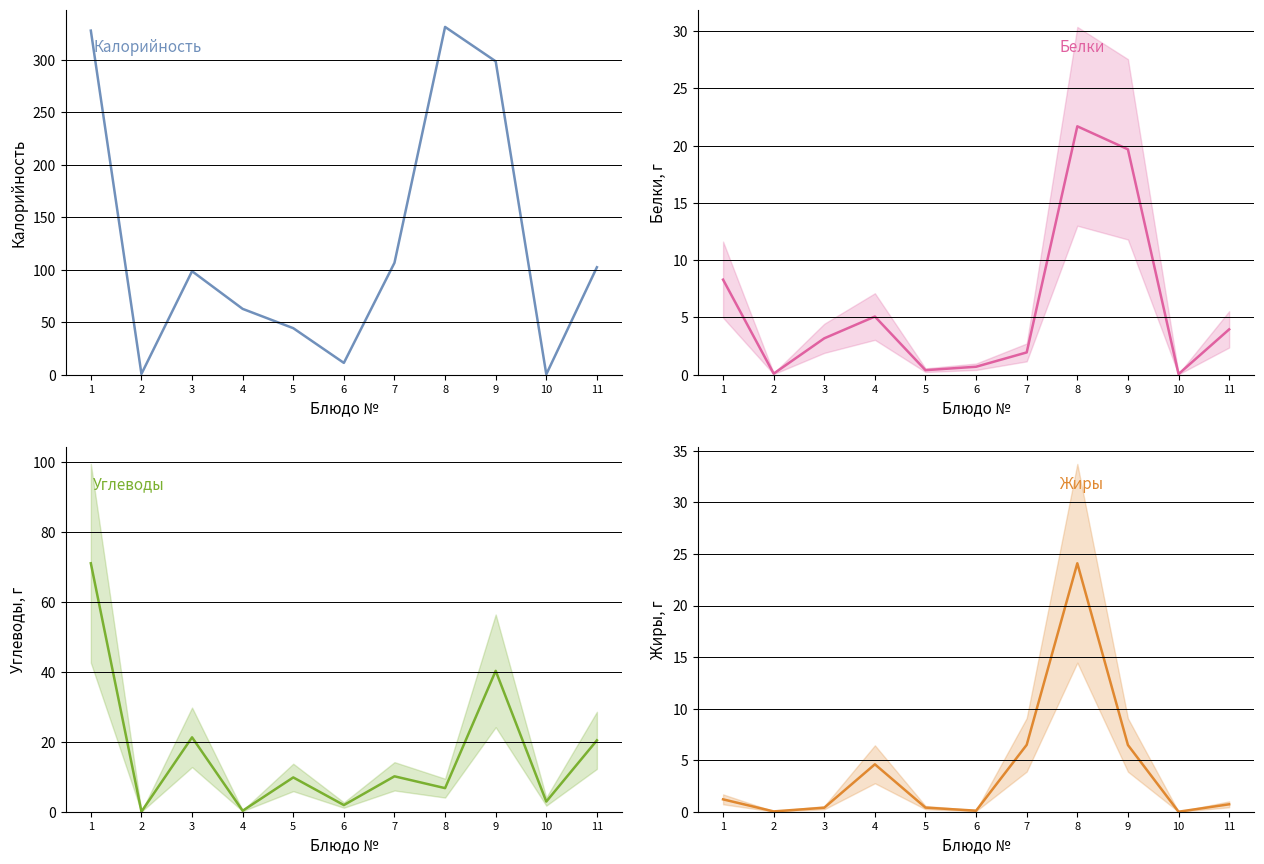

What is the sum of all Жиры values?

44.5